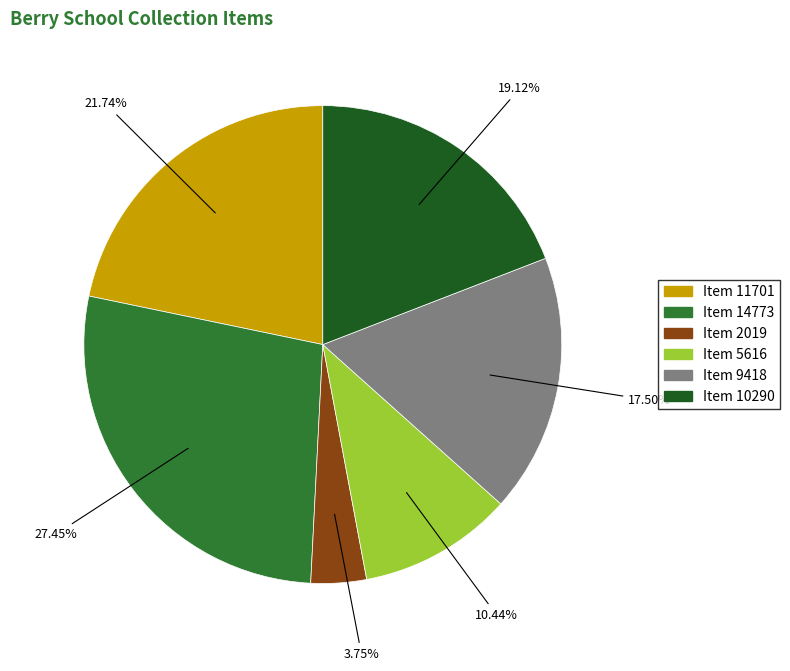

True or false: Item 5616 accounts for 10% of the total.

True